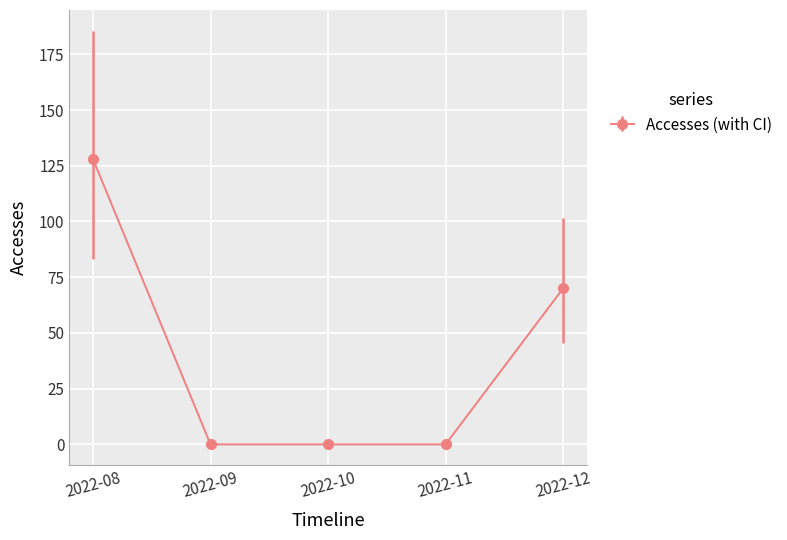

True or false: the data has more than 2 interior local peaks.

False